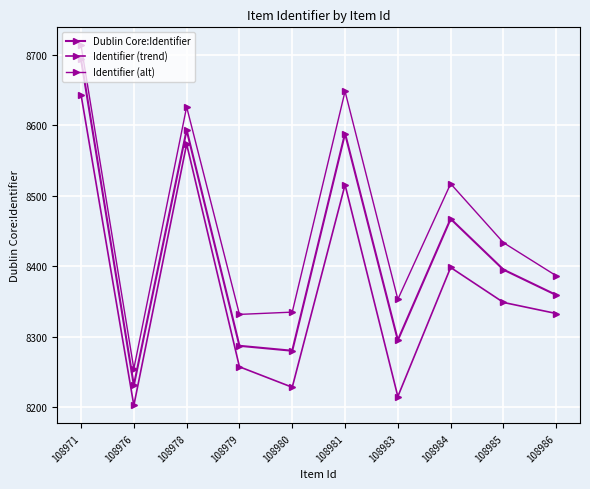

At which label does Identifier (alt) reach its minimum?

108976